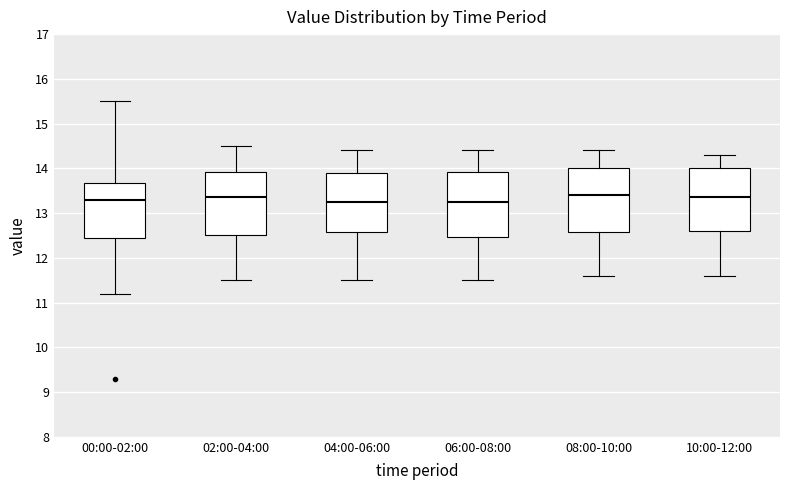

Reading left to right, read every box against the y-axis: the position of its median line, the range the box covers, and the ends of its whiskers. The values are not printed on the chart, so give them approximately, as read against the axis.

00:00-02:00: median 13.3, box 12.5 to 13.7, whiskers 11.2 to 15.5
02:00-04:00: median 13.4, box 12.5 to 13.9, whiskers 11.5 to 14.5
04:00-06:00: median 13.3, box 12.6 to 13.9, whiskers 11.5 to 14.4
06:00-08:00: median 13.3, box 12.5 to 13.9, whiskers 11.5 to 14.4
08:00-10:00: median 13.4, box 12.6 to 14.0, whiskers 11.6 to 14.4
10:00-12:00: median 13.4, box 12.6 to 14.0, whiskers 11.6 to 14.3